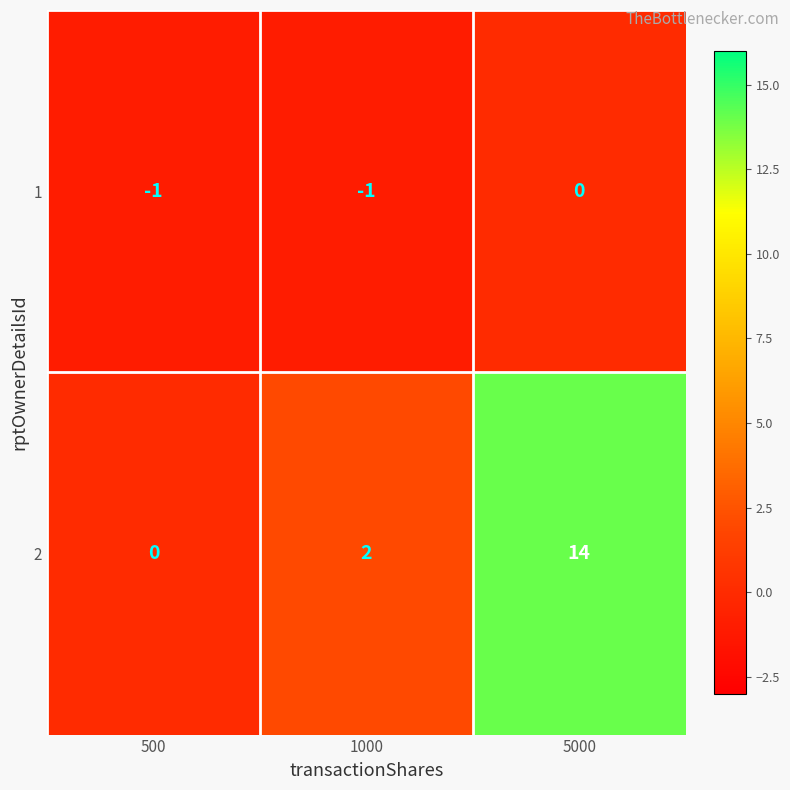

Is the value of 1 at 1000 greater than the value of 2 at 1000?

No